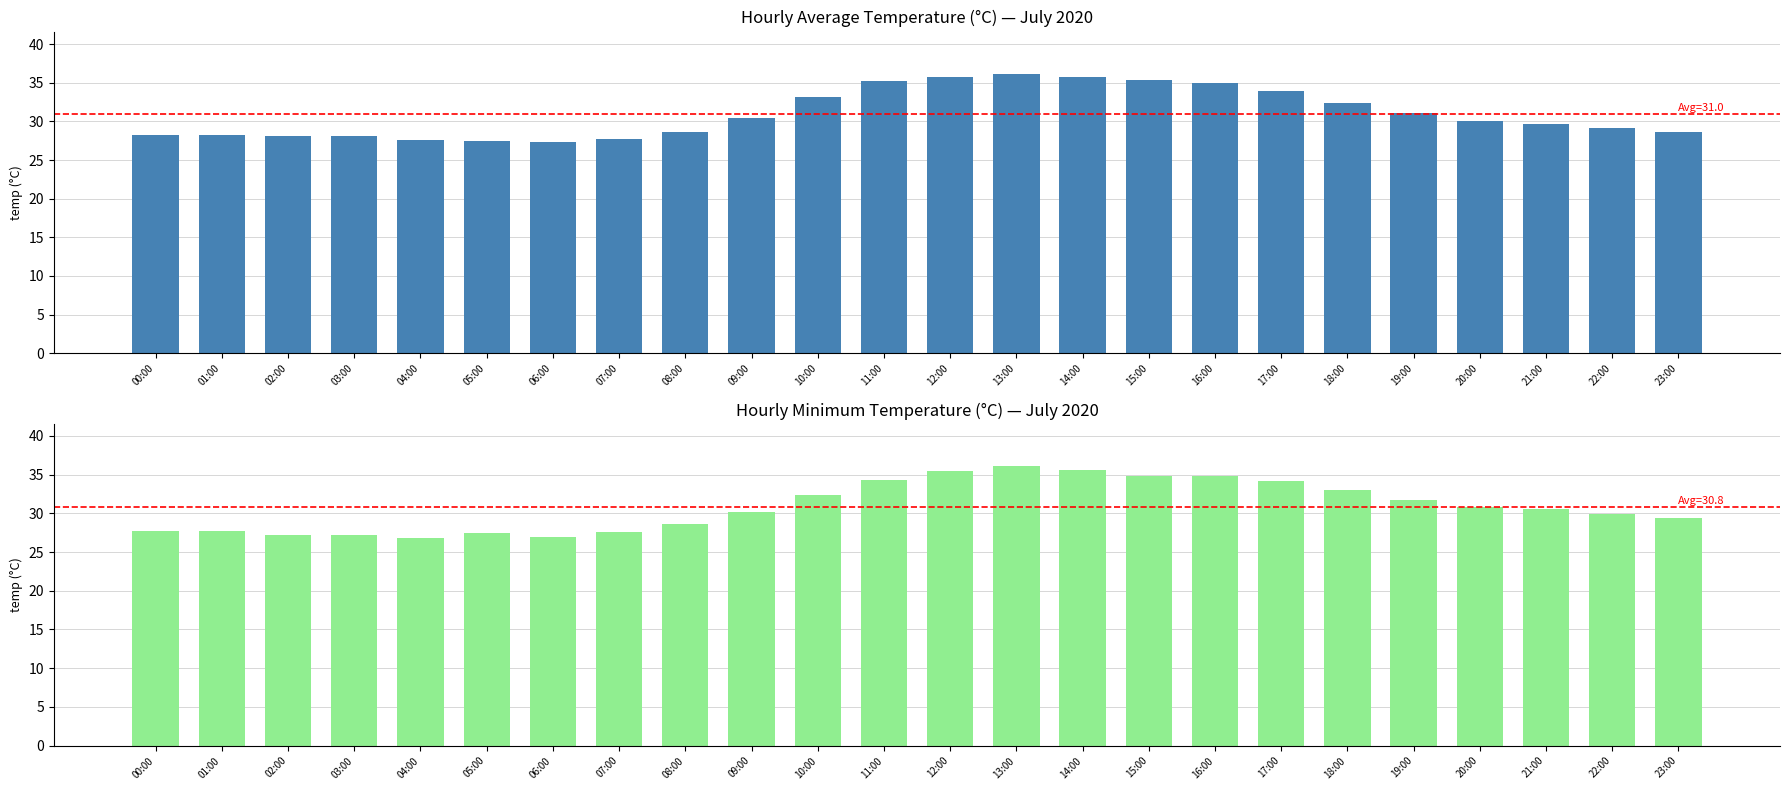

Reading right to left, transcribe all the data shown in this chart.

avg_temp: 23:00=28.6	22:00=29.1	21:00=29.7	20:00=30.0	19:00=31.1	18:00=32.4	17:00=34.0	16:00=35.0	15:00=35.3	14:00=35.8	13:00=36.2	12:00=35.7	11:00=35.2	10:00=33.1	09:00=30.4	08:00=28.6	07:00=27.7	06:00=27.3	05:00=27.5	04:00=27.6	03:00=28.1	02:00=28.1	01:00=28.2	00:00=28.2
min_temp: 23:00=29.4	22:00=29.9	21:00=30.5	20:00=30.8	19:00=31.7	18:00=33.0	17:00=34.2	16:00=34.8	15:00=34.8	14:00=35.6	13:00=36.1	12:00=35.4	11:00=34.3	10:00=32.3	09:00=30.2	08:00=28.6	07:00=27.6	06:00=27.0	05:00=27.4	04:00=26.8	03:00=27.2	02:00=27.2	01:00=27.7	00:00=27.7